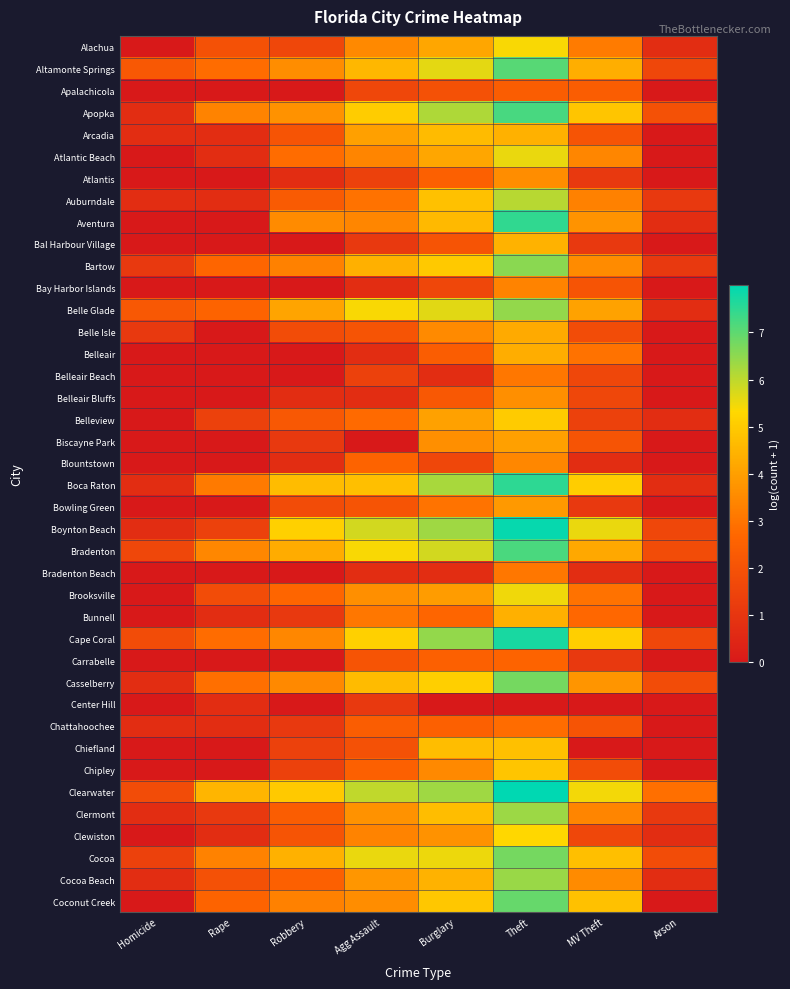

What is the maximum value shown in the chart?

8.0